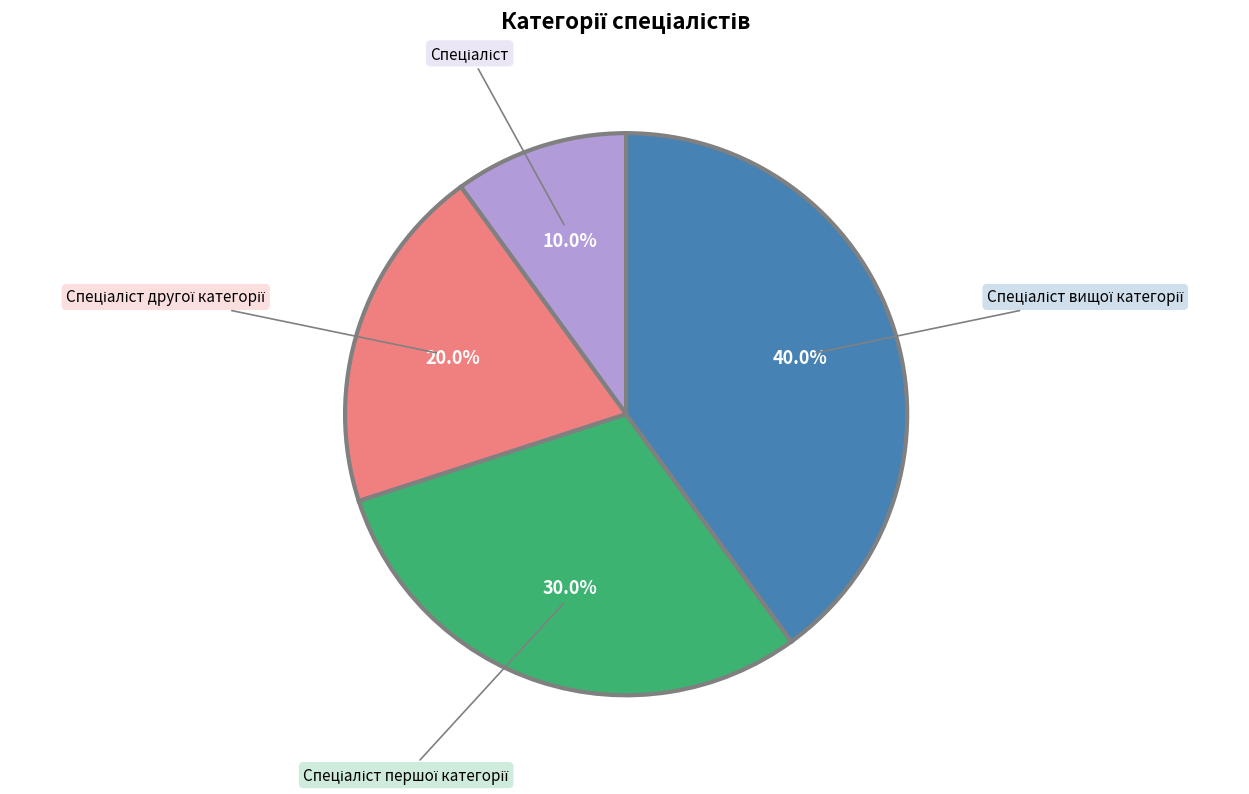

Is there a majority slice in this chart?

No